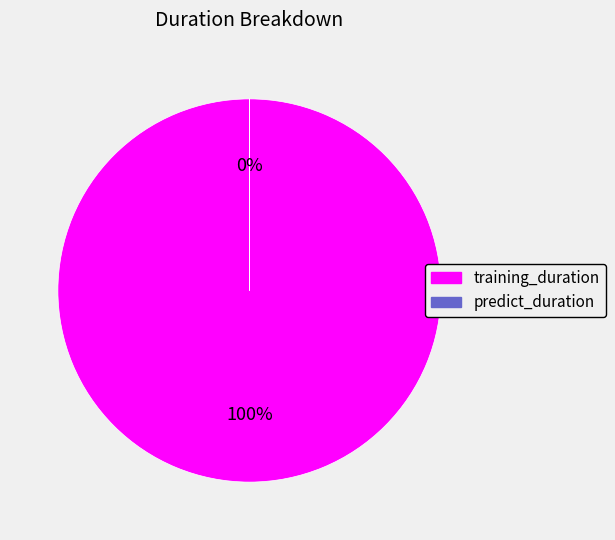

What is the change in value from training_duration to predict_duration?

-373.0